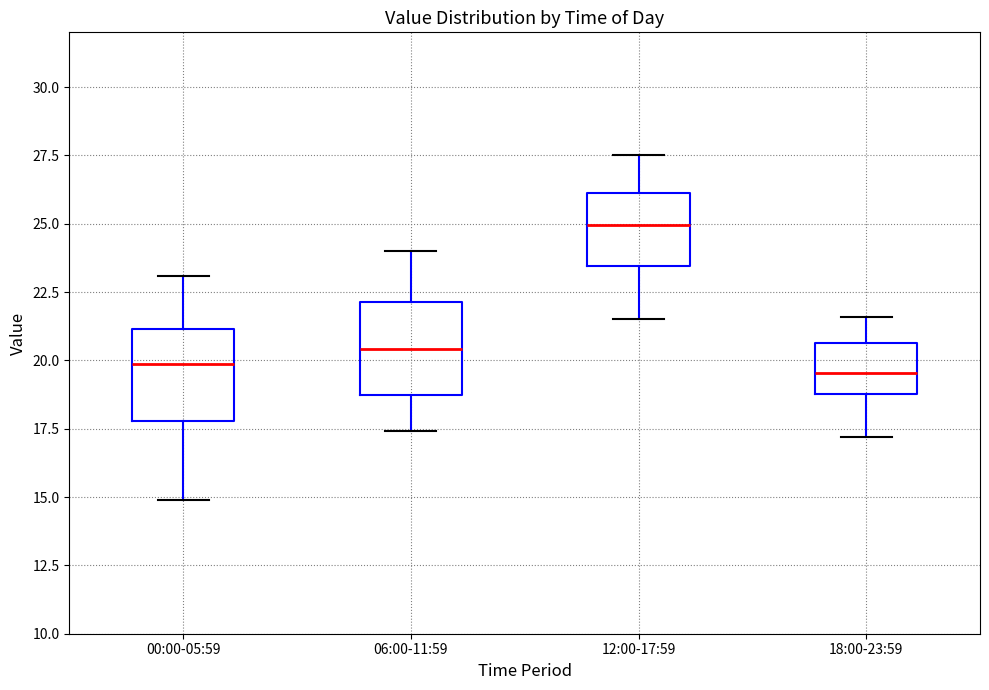

Where does the lower whisker of the box for 06:00-11:59 end on the y-axis? The values are not printed on the chart, so give them approximately, as read against the axis.

17.5